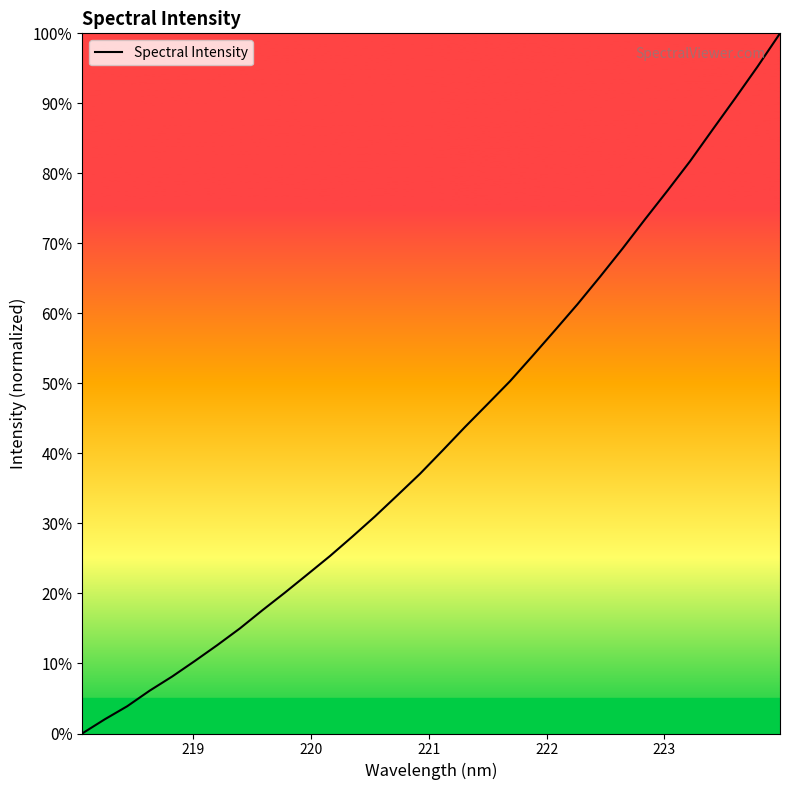

What is the greatest value displayed?

100.0